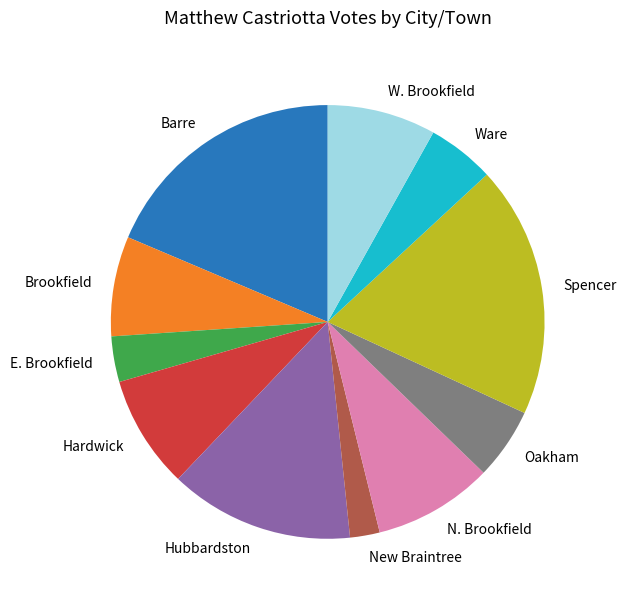

Do Oakham and Ware together represent more than half of the pie?

No